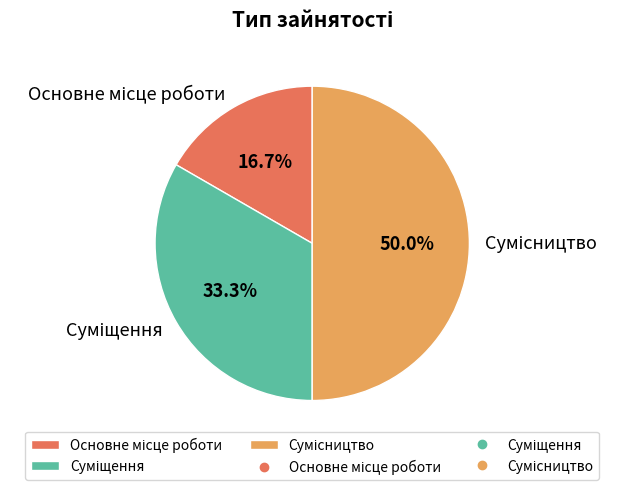

How many slices are in this pie chart?

3